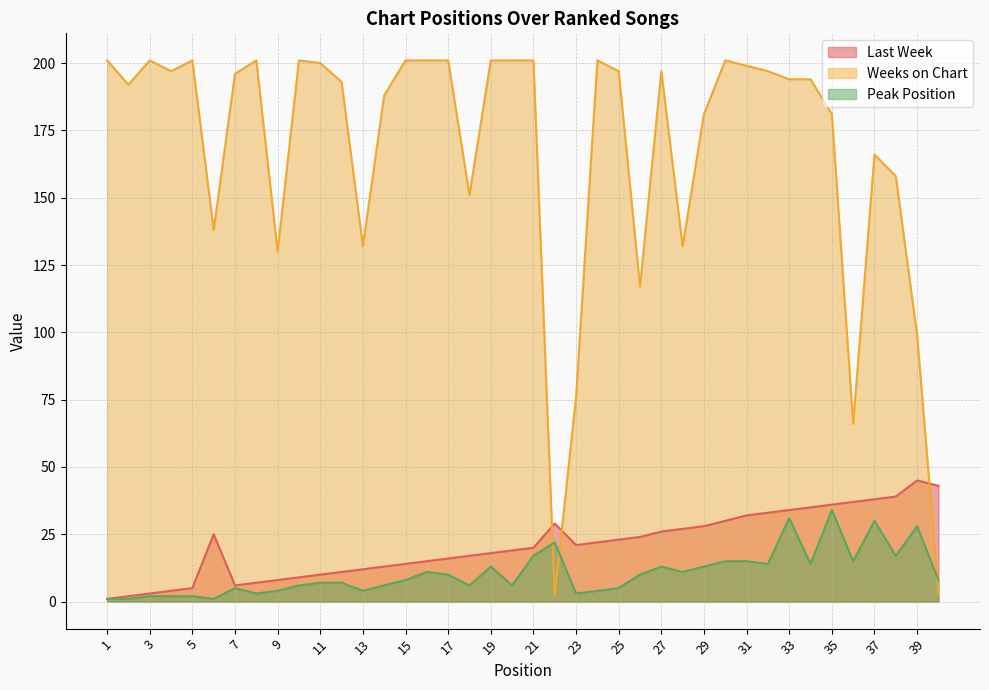

How many data points in Peak Position are less than 8?

19